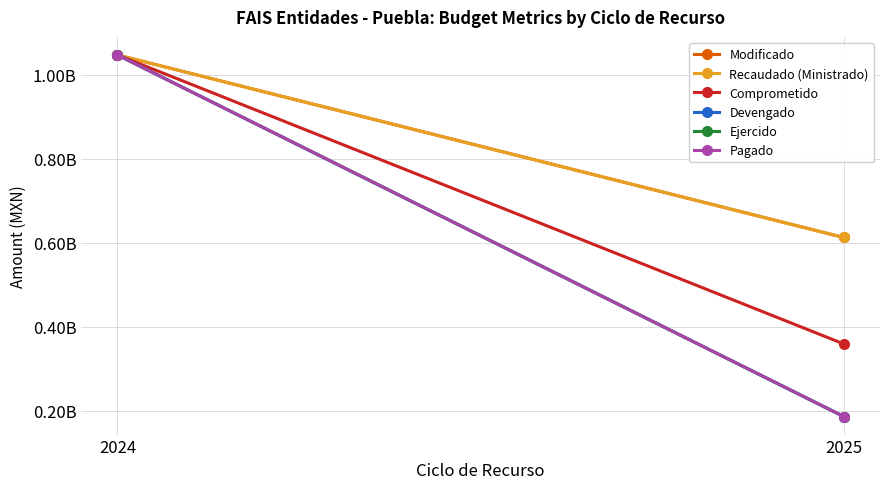

List the labels in order of Devengado value, largest first.

2024, 2025